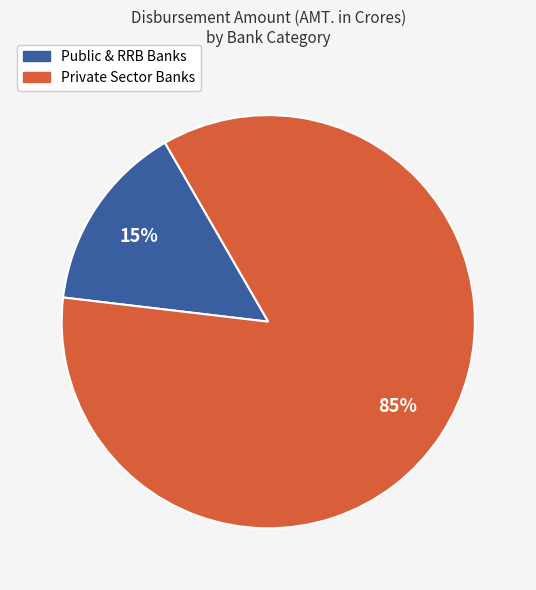

Which has a higher value, Private Sector Banks or Public & RRB Banks?

Private Sector Banks